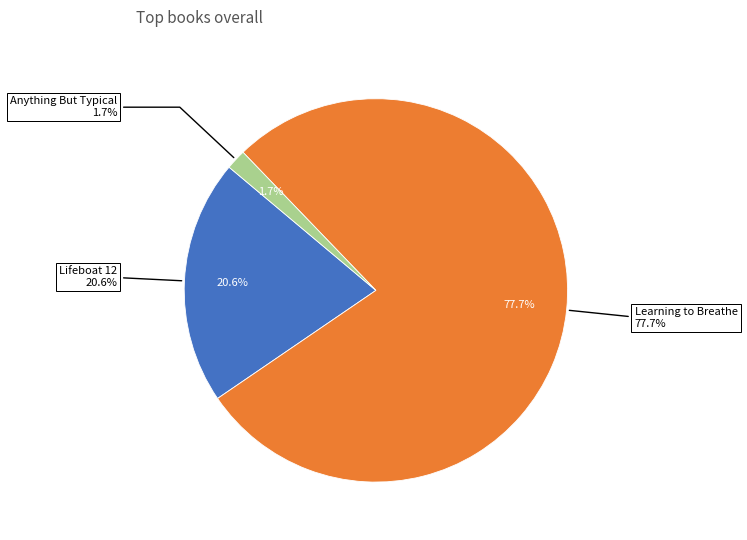

What is the smallest slice in the pie chart?

Anything But Typical